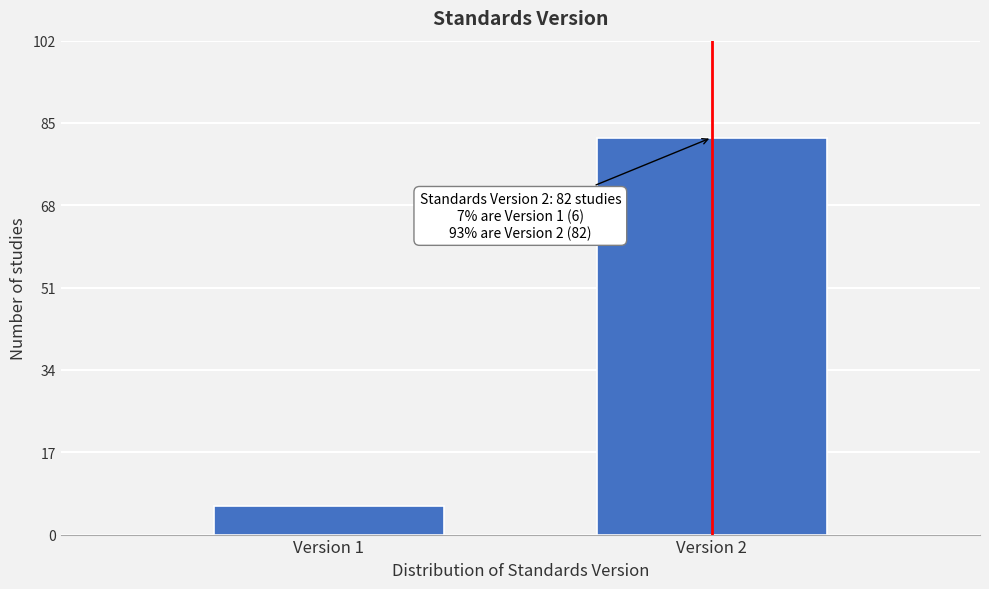

Reading left to right, extract all data points from this chart.

Version 1=6	Version 2=82